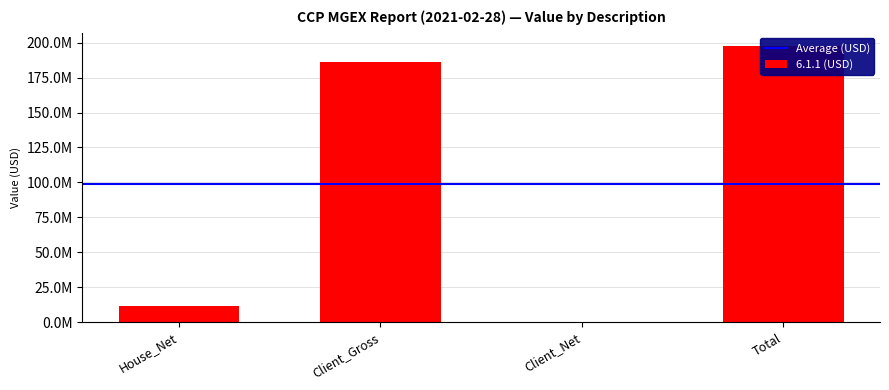

How many data points are less than 185945158?

2